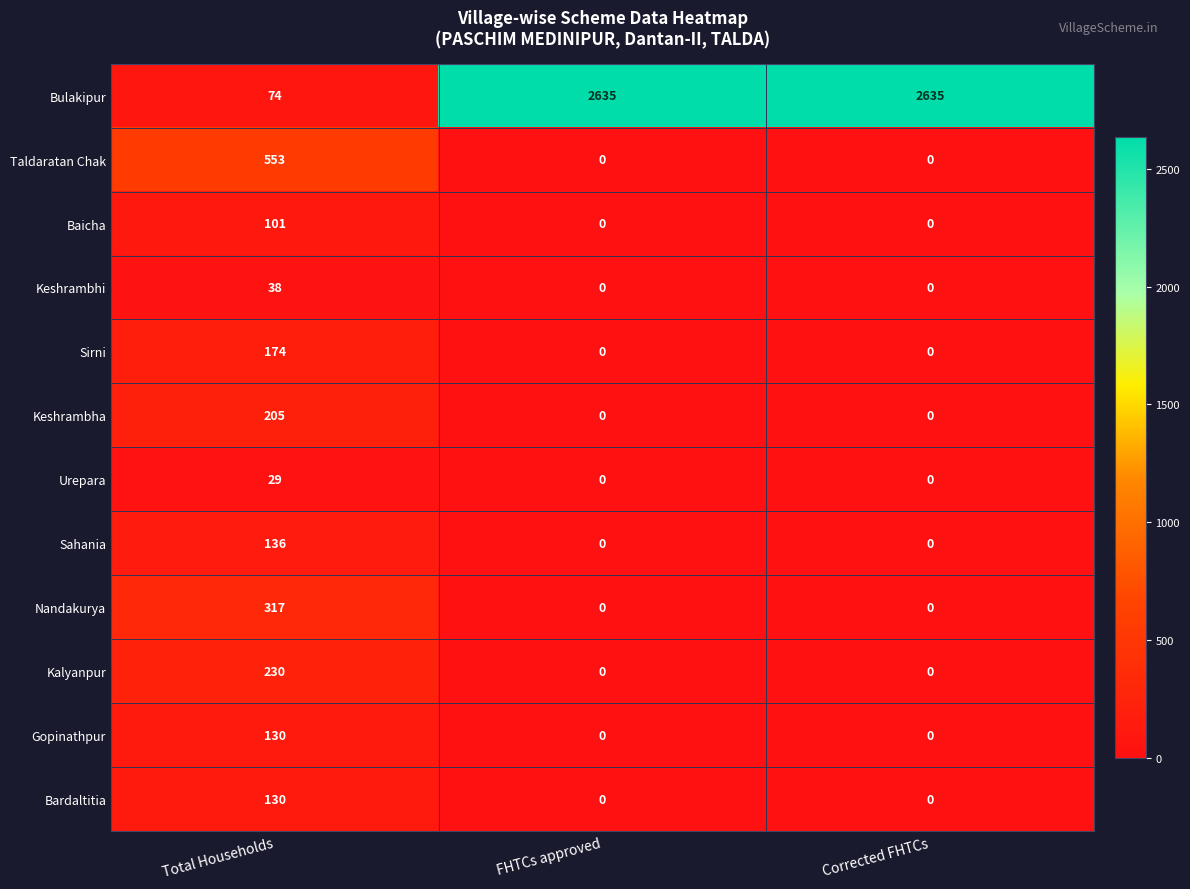

What is the difference between the maximum and second lowest values in the Keshrambhi series?

38